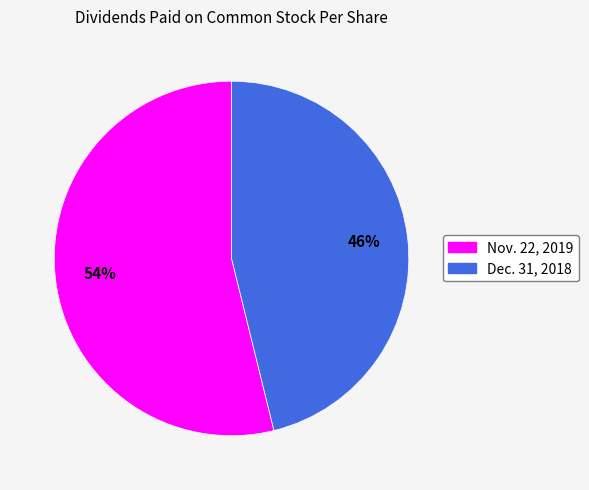

Which slice is the smallest?

Dec. 31, 2018